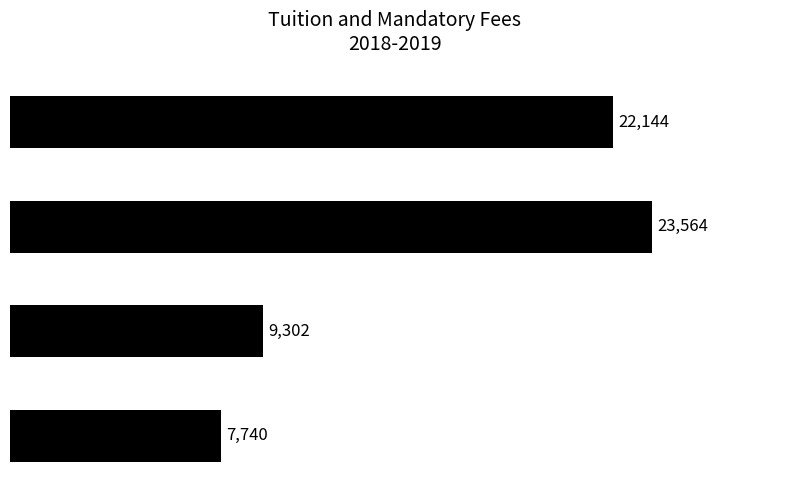

Are the bars horizontal?

Yes